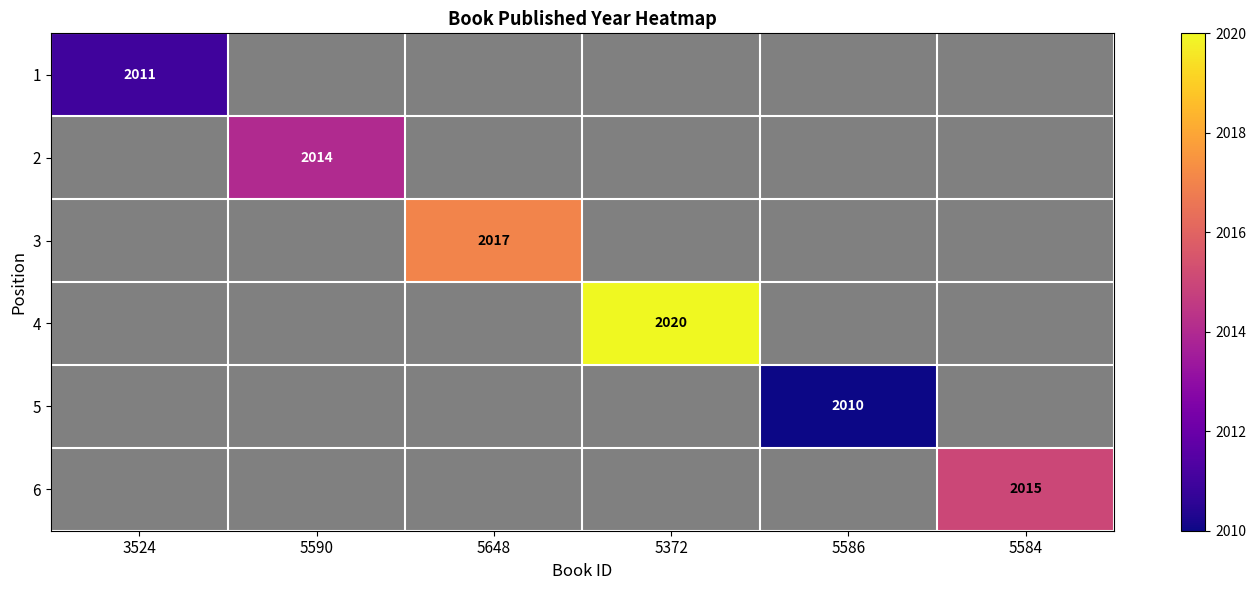

The value of 1 at 3524 is 3066. True or false?

False